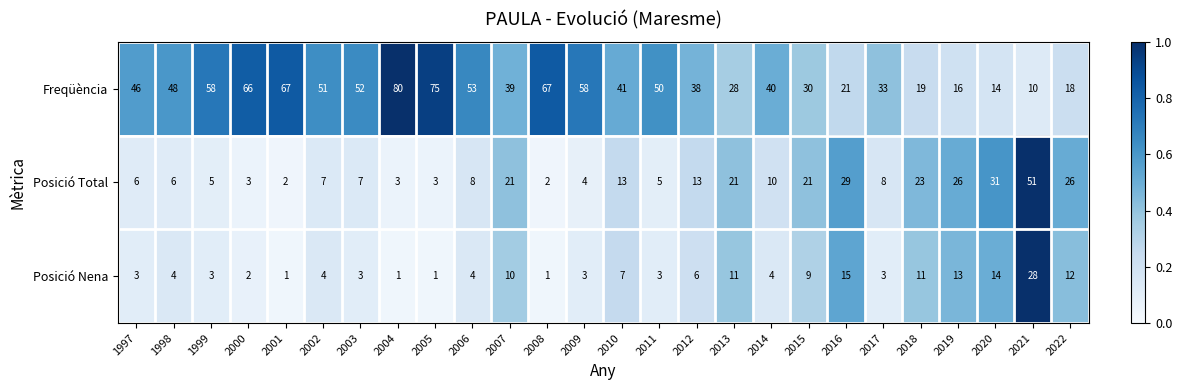

Is the value of Posició Nena at 2006 greater than the value of Freqüència at 2016?

No